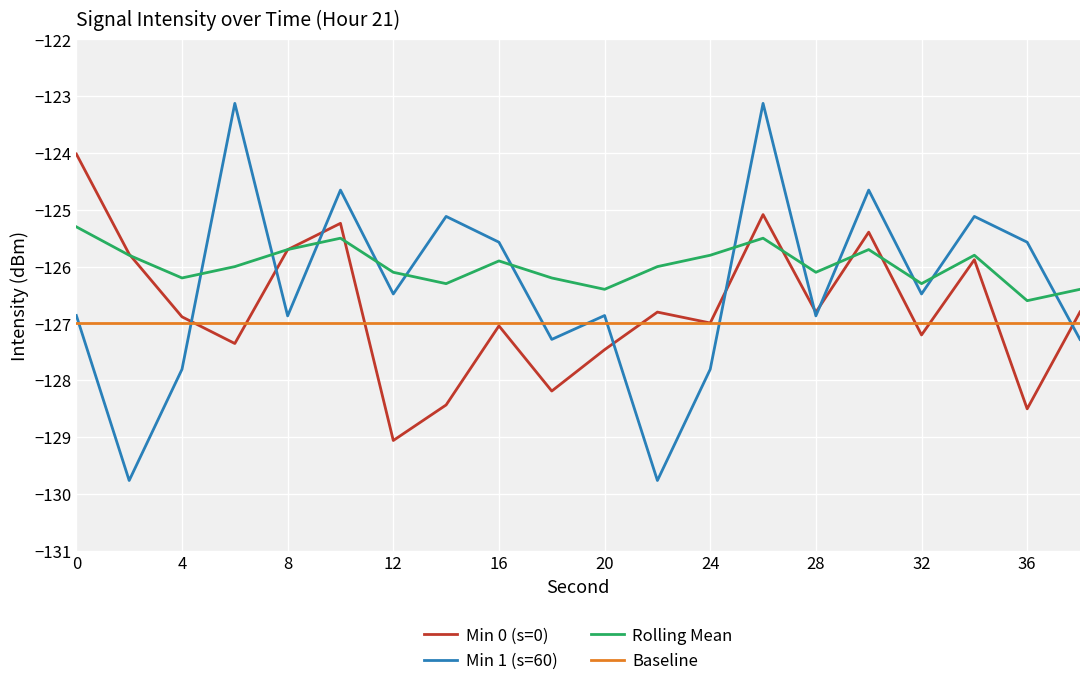

Which series has the largest total across all categories?

Rolling Mean